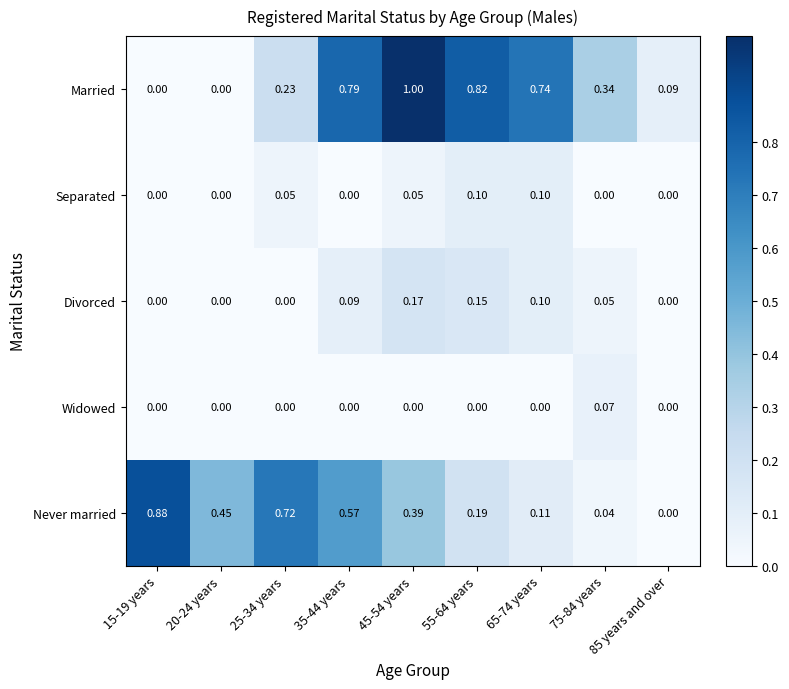

Which series has the widest spread of values?

Married